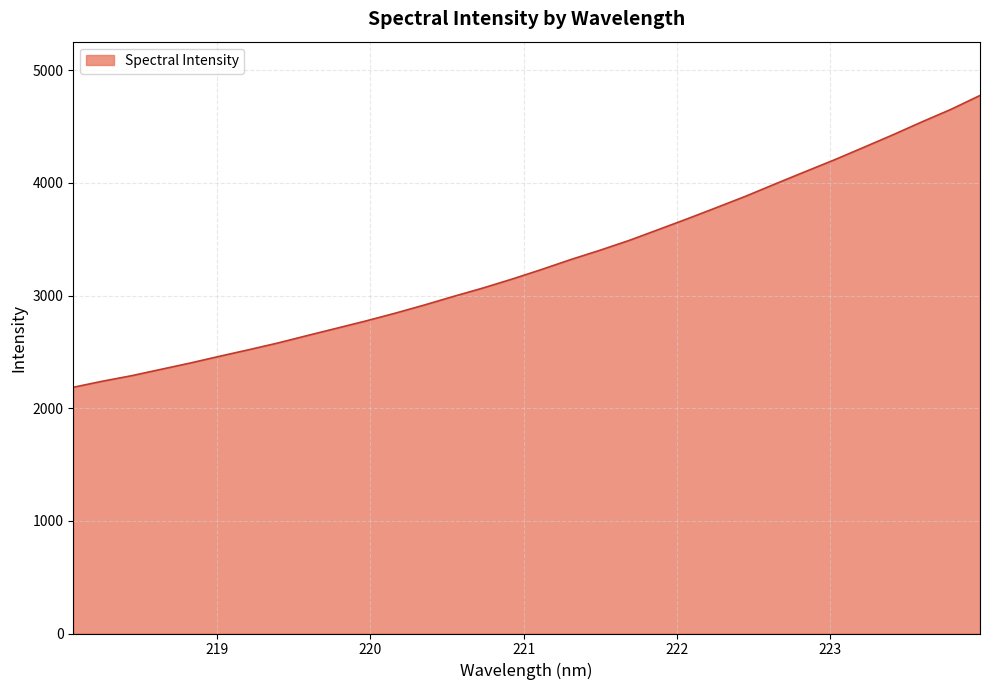

What is the greatest value displayed?

4776.8